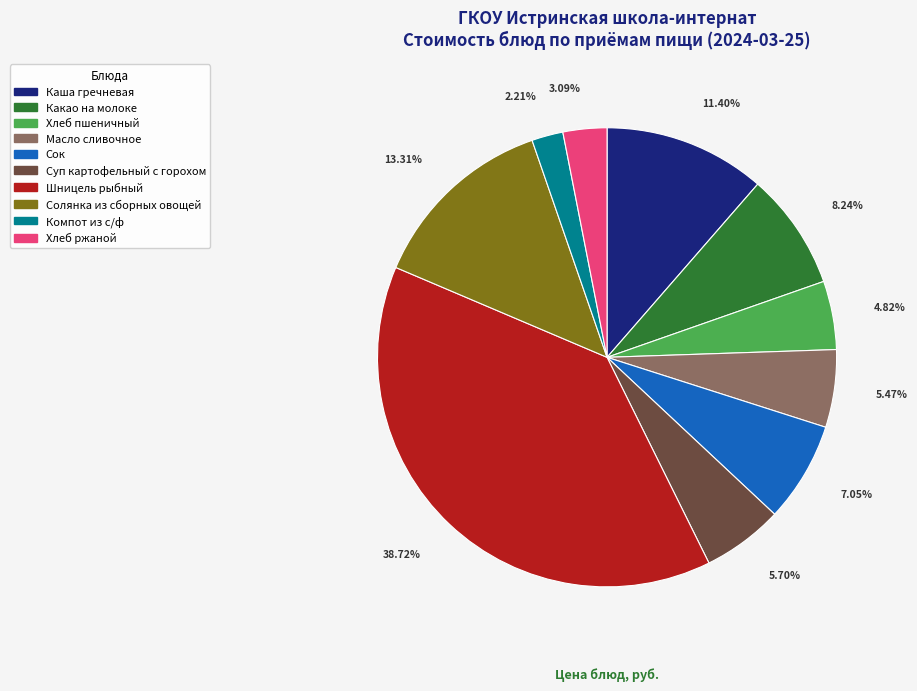

What portion of the pie excludes Масло сливочное?

94.5%